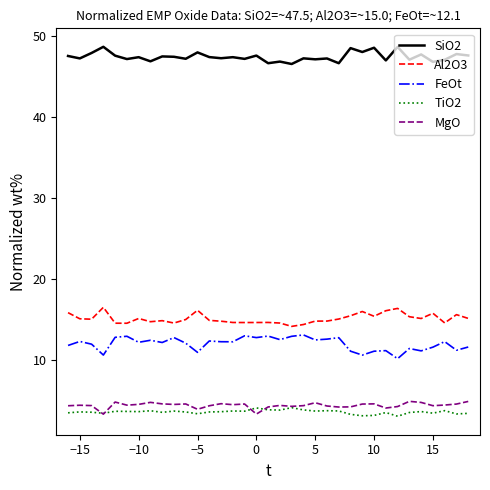

What is the maximum value shown in the chart?

48.7